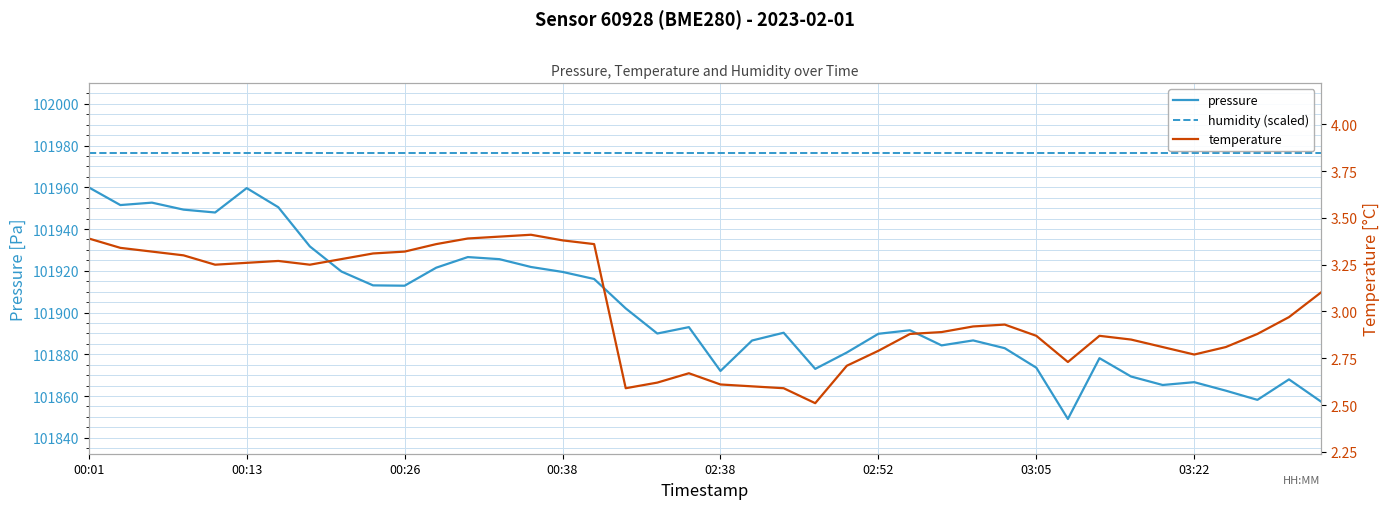

List the labels in order of humidity (scaled) value, smallest first.

00:01, 00:13, 00:26, 00:38, 02:38, 02:52, 03:05, 03:22, 8, 9, 10, 11, 12, 13, 14, 15, 16, 17, 18, 19, 20, 21, 22, 23, 24, 25, 26, 27, 28, 29, 30, 31, 32, 33, 34, 35, 36, 37, 38, 39